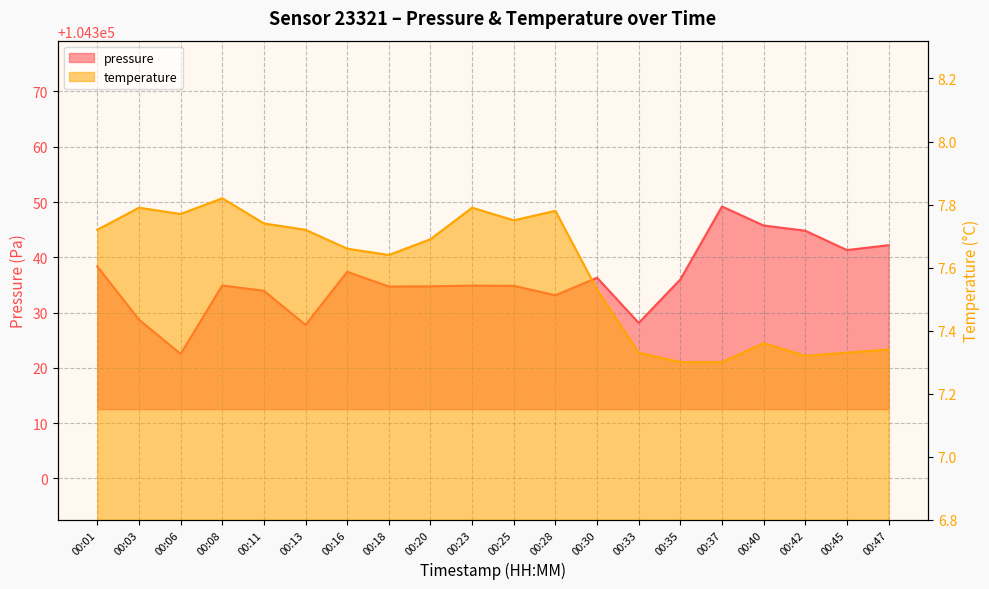

Read the temperature value at 00:23.

7.8